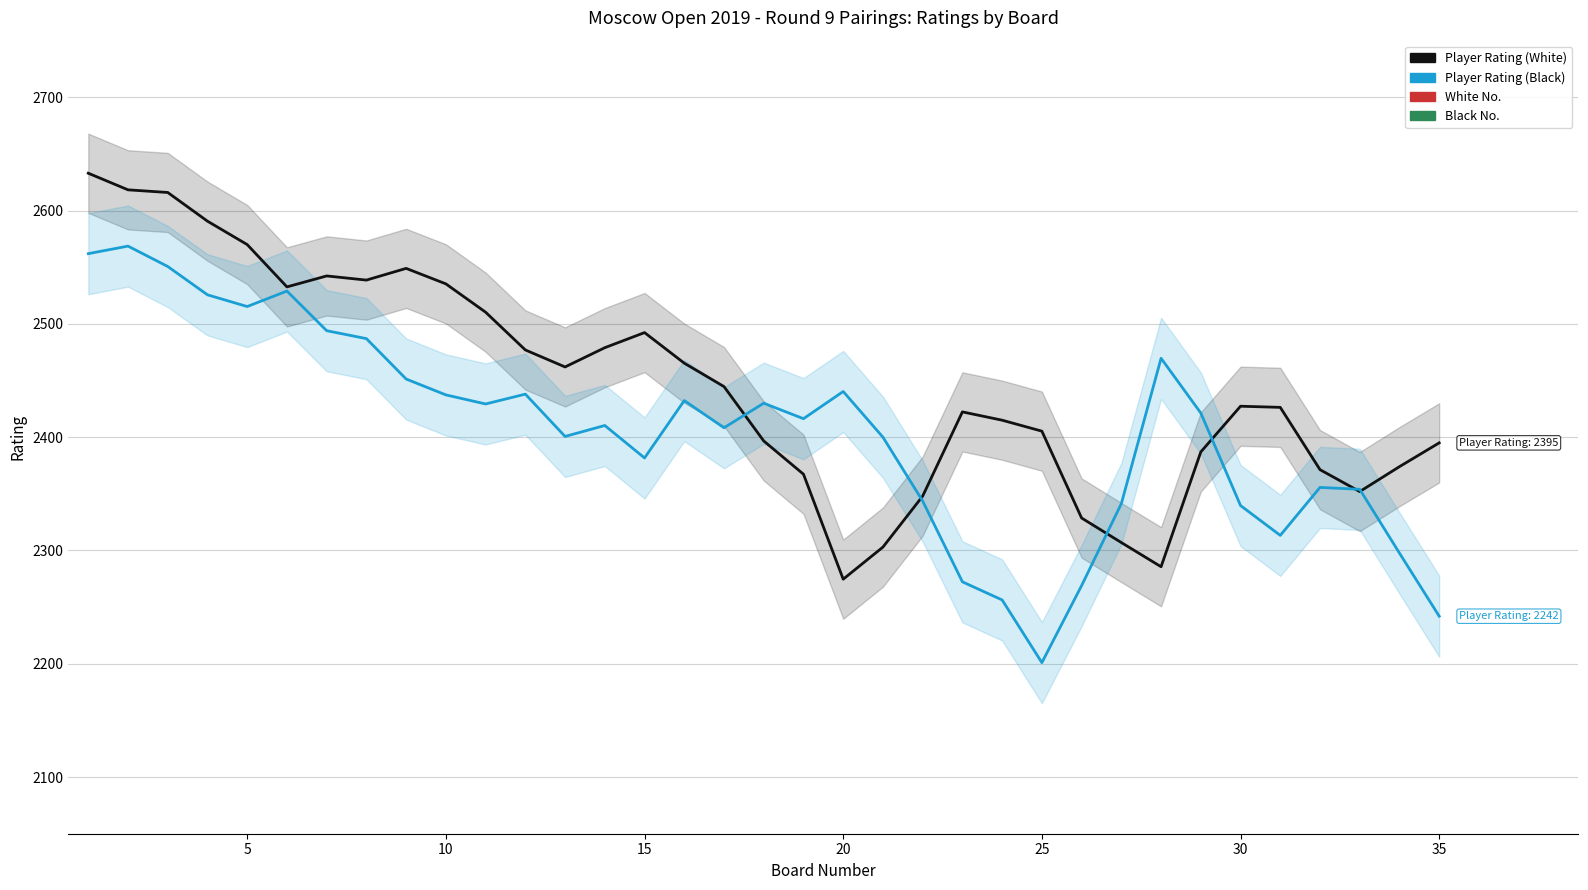

How many interior local valleys does the Black No. series have?

8